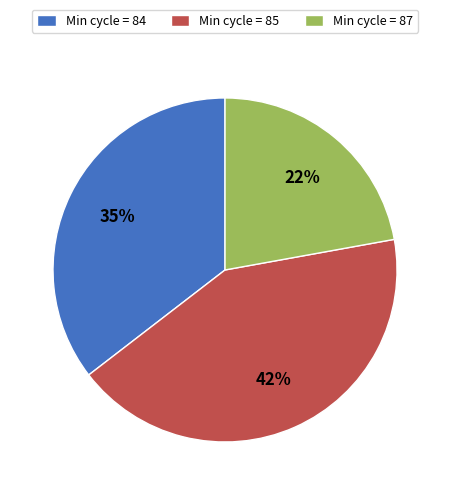

What is the smallest slice in the pie chart?

Min cycle = 87